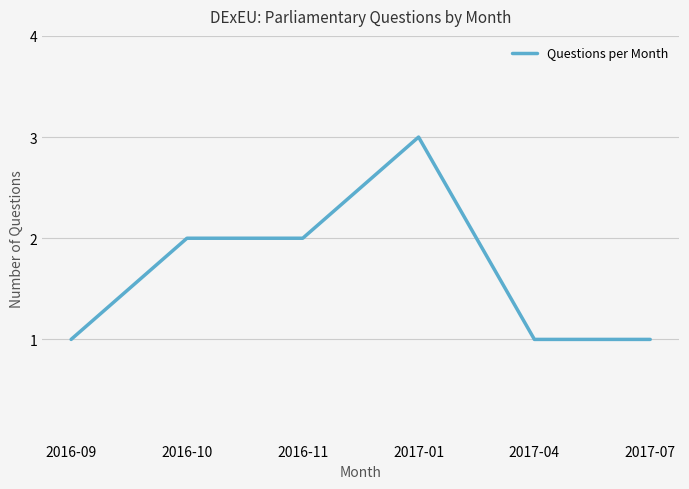

How many categories are shown in the chart?

6